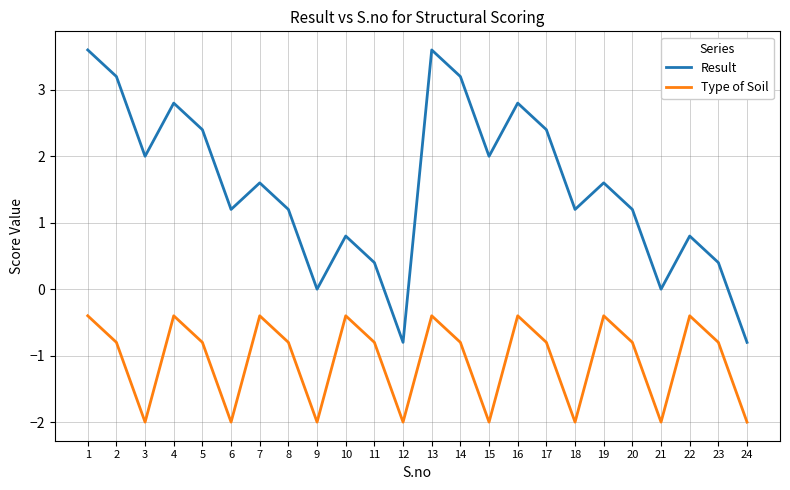

What is the average value of the Type of Soil series?

-1.1